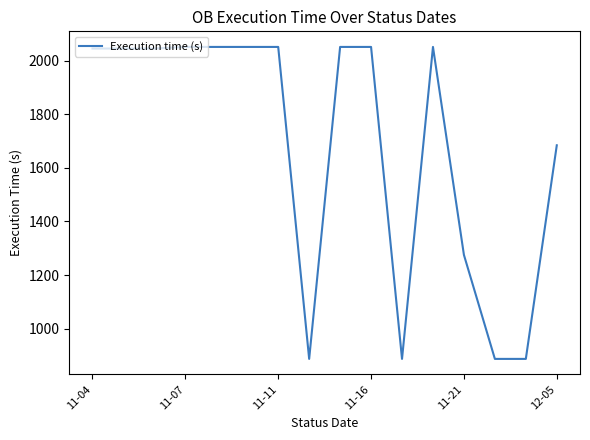

What is the greatest value displayed?

2051